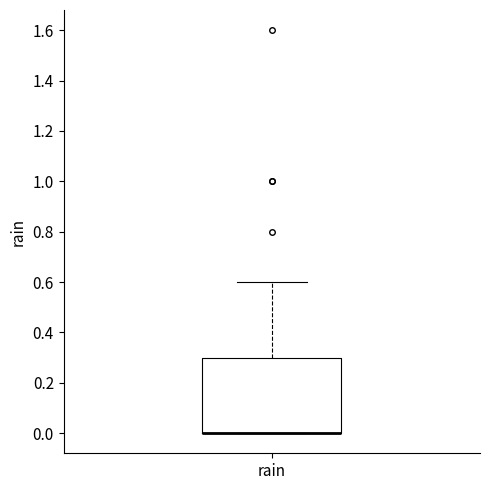

Read this box plot against the y-axis: the position of the median line, the range covered by the box, and the ends of both whiskers. The values are not printed on the chart, so give them approximately, as read against the axis.

median 0.0 (drawn on the box's lower edge), box 0.0 to 0.3, whiskers 0.0 to 0.6